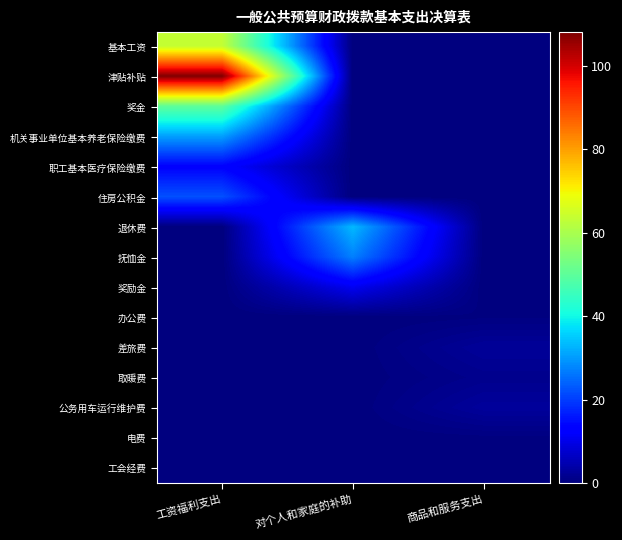

Which category has the highest value across all series?

工资福利支出